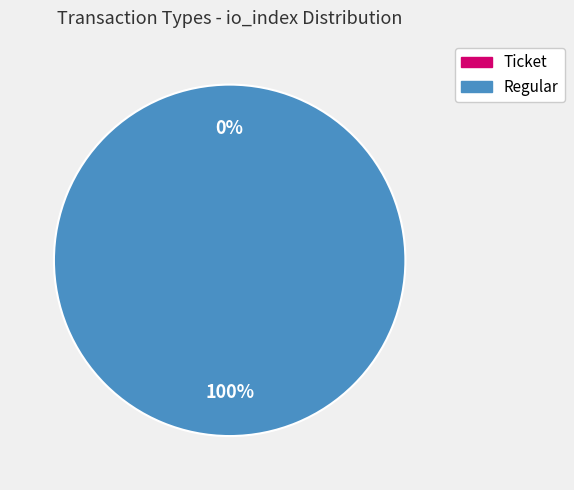

How many slices are in this pie chart?

2